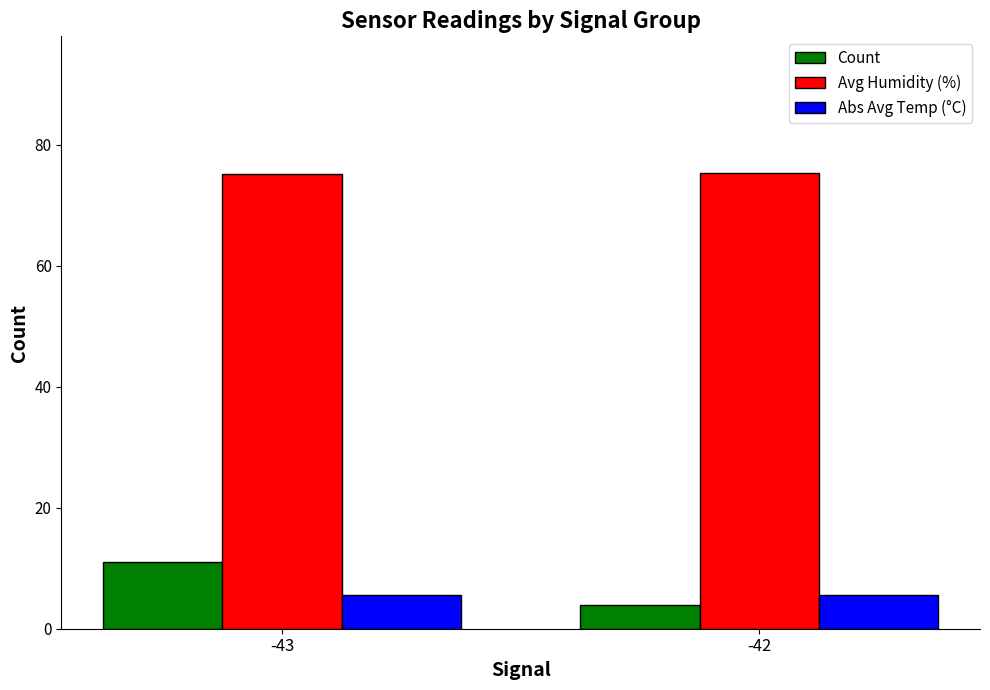

Read the Count value at -42.

4.0